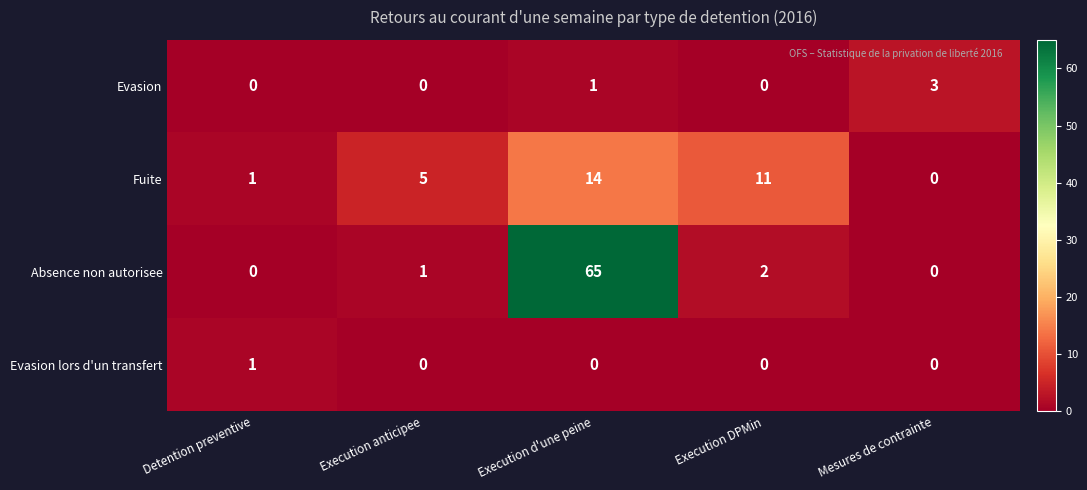

Read the Fuite value at Execution d'une peine.

14